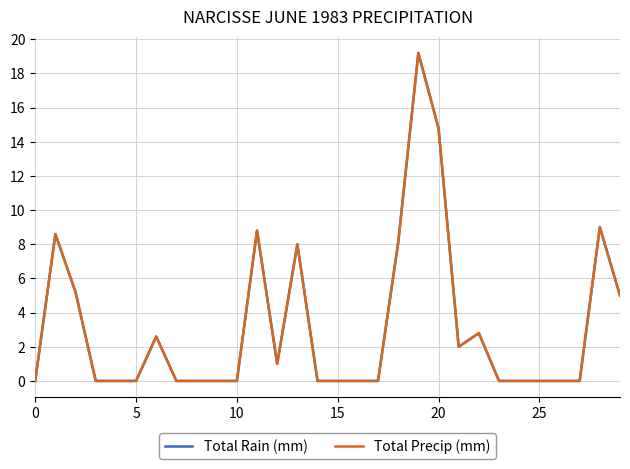

How many lines are shown in the chart?

2